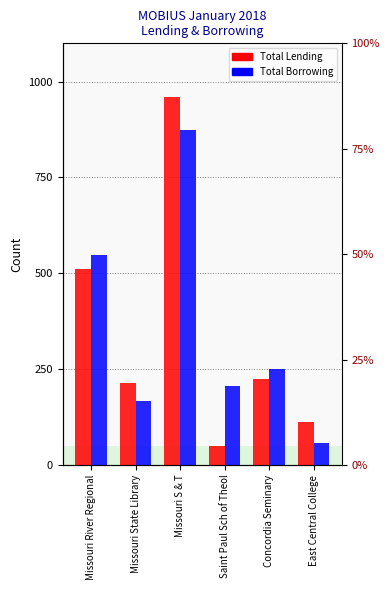

Reading left to right, what are all the values shown in this chart?

Total Lending: Missouri River Regional=511	Missouri State Library=215	Missouri S & T=961	Saint Paul Sch of Theol=49	Concordia Seminary=223	East Central College=111
Total Borrowing: Missouri River Regional=548	Missouri State Library=167	Missouri S & T=873	Saint Paul Sch of Theol=205	Concordia Seminary=250	East Central College=57